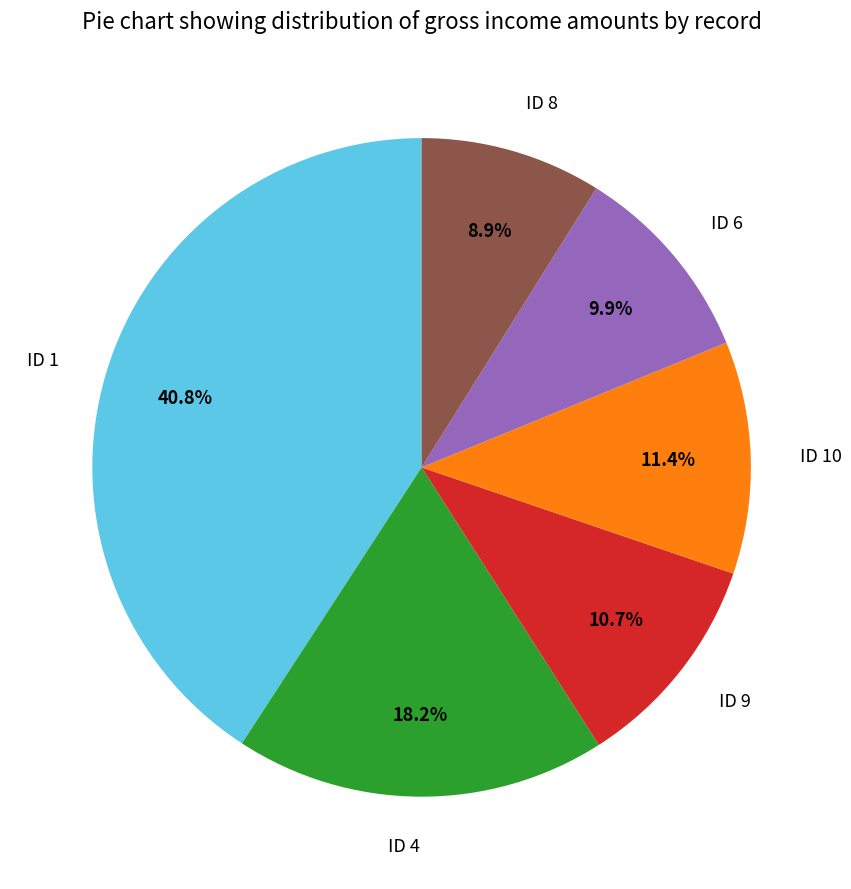

Which slice is the largest?

ID 1